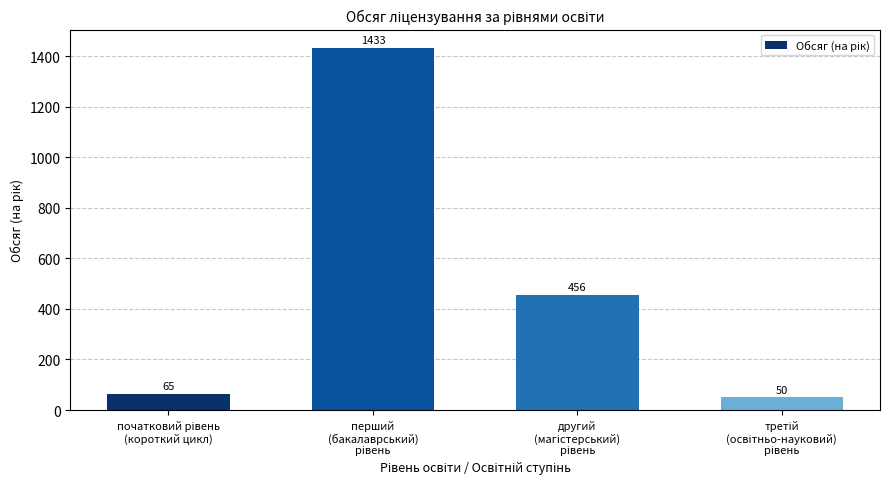

Reading left to right, what are all the values shown in this chart?

65	1433	456	50